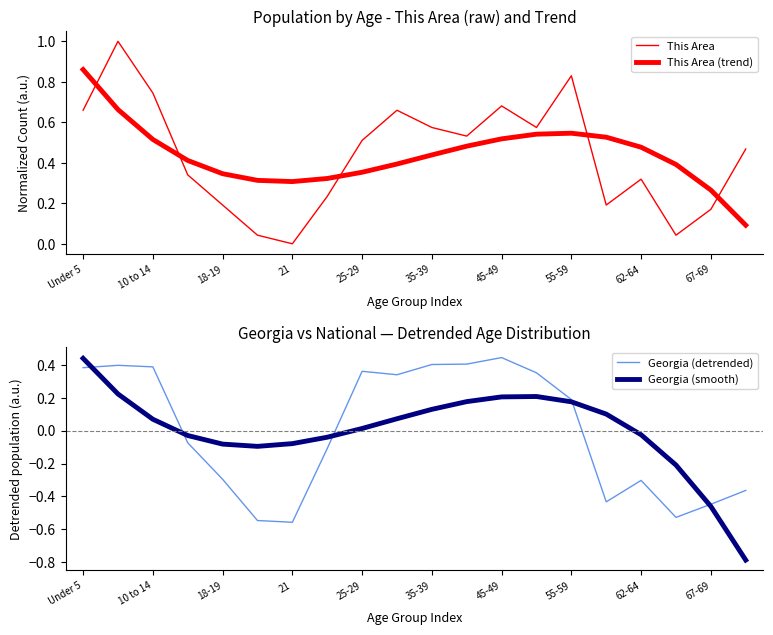

Which category has the lowest value in the This Area (trend) series?

19